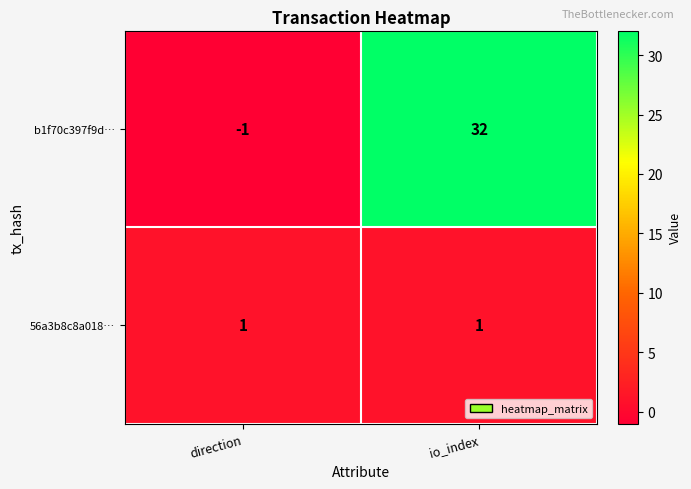

Is it true that 56a3b8c8a018… equals 1 at direction?

True